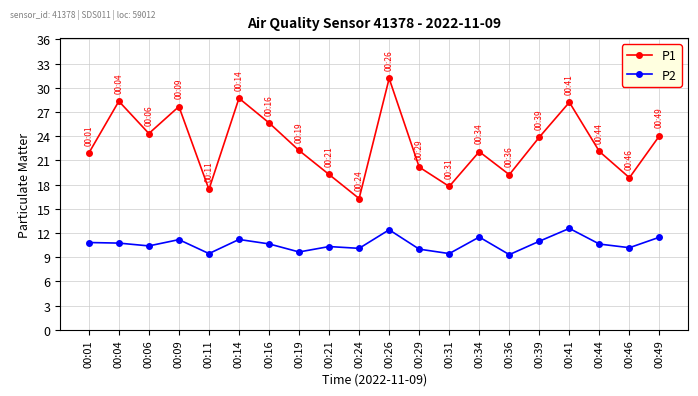

What is the maximum value for P2?

12.6